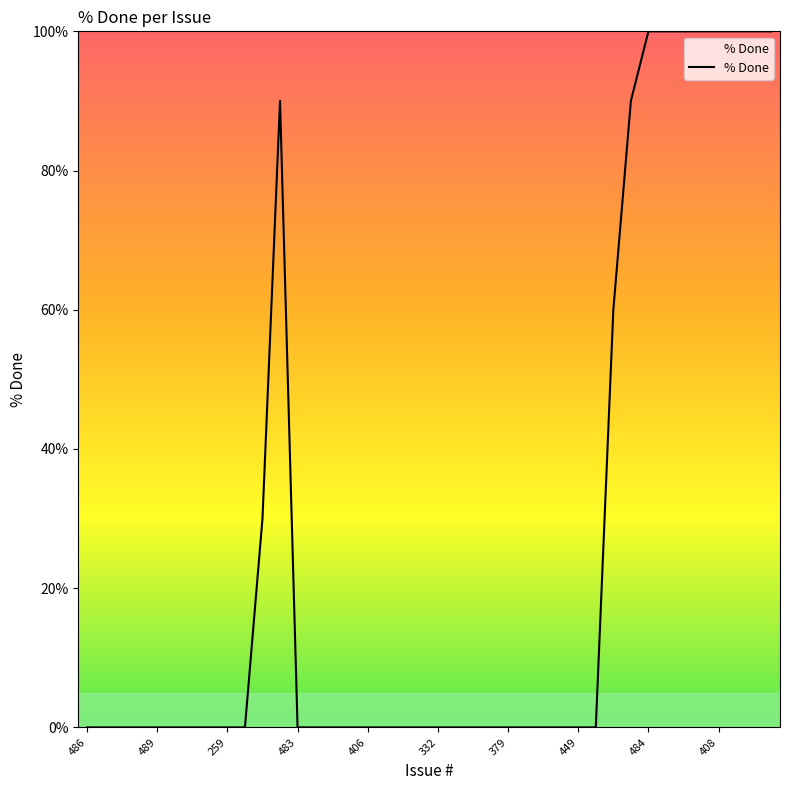

What is the maximum value shown in the chart?

100